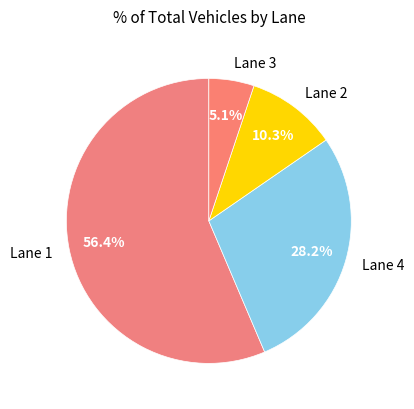

Is Lane 4 the majority of the pie?

No